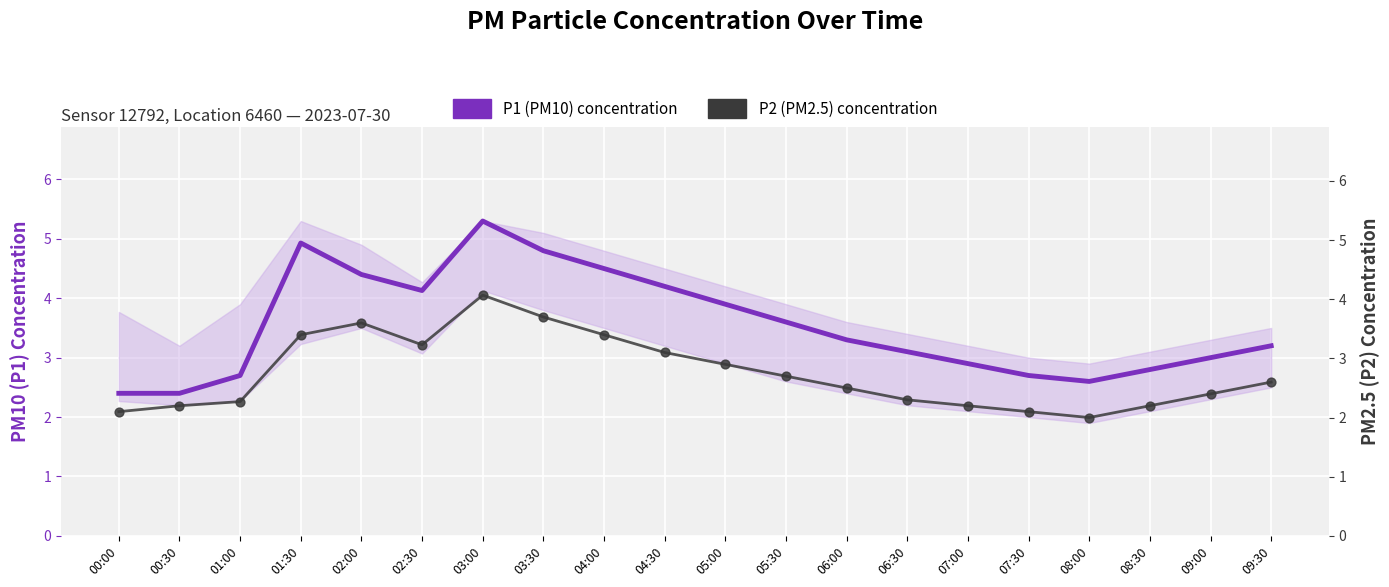

Which series has the largest Y range (max minus min)?

P1 (PM10) concentration